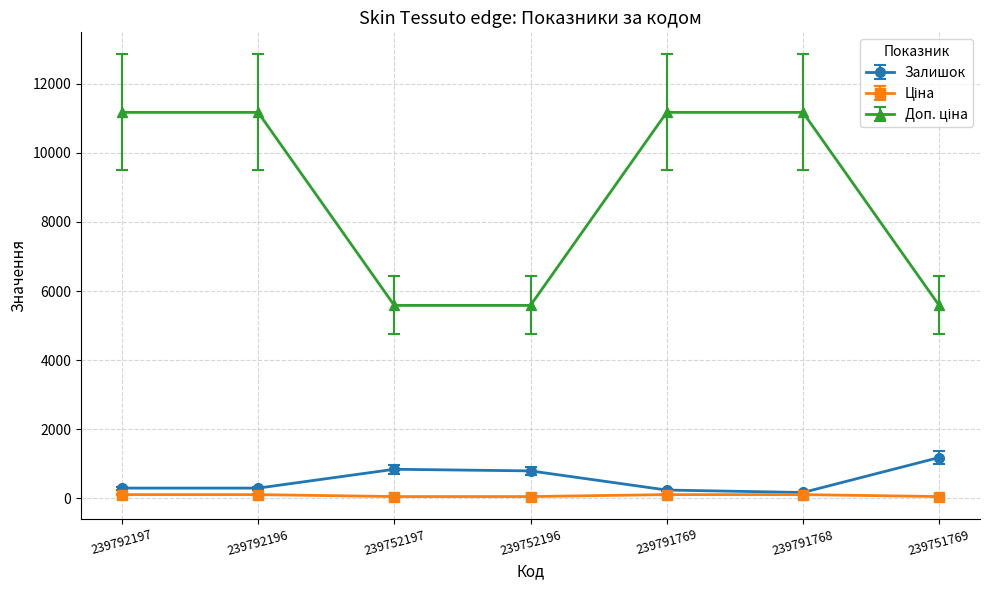

At how many categories does at least one series exceed 4751?

7